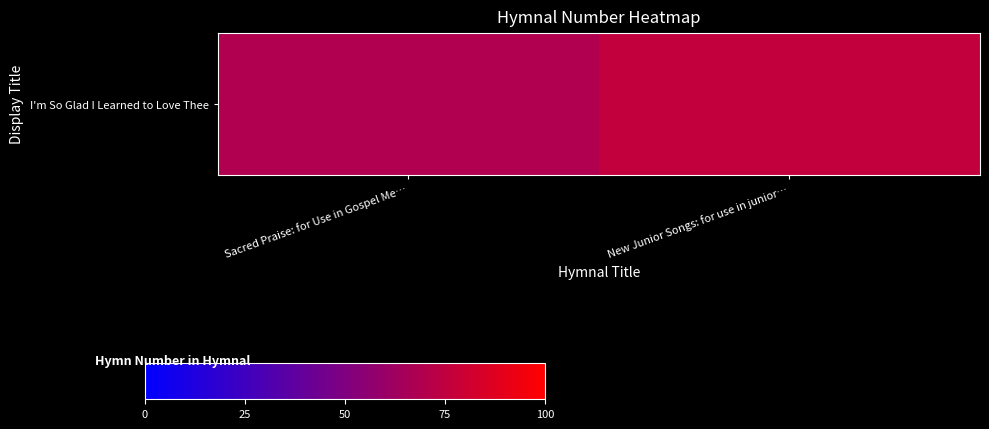

List the labels in order of value, smallest first.

Sacred Praise: for Use in Gospel Me…, New Junior Songs: for use in junior…